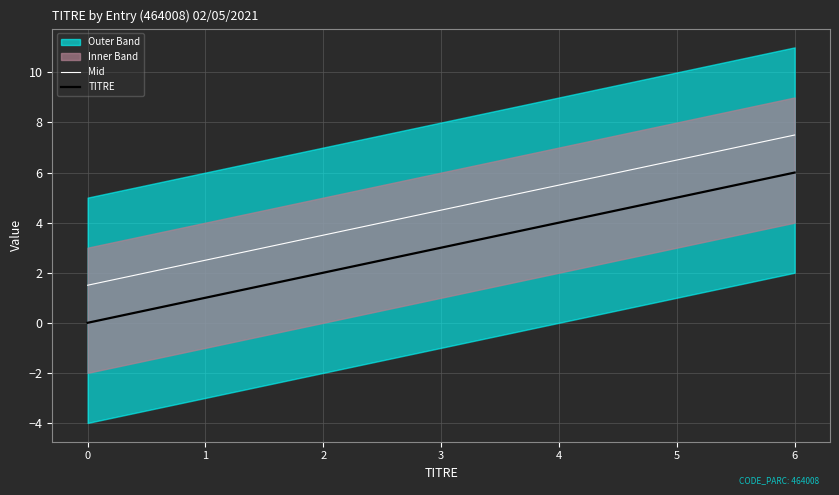

True or false: Mid and TITRE cross at least once.

False